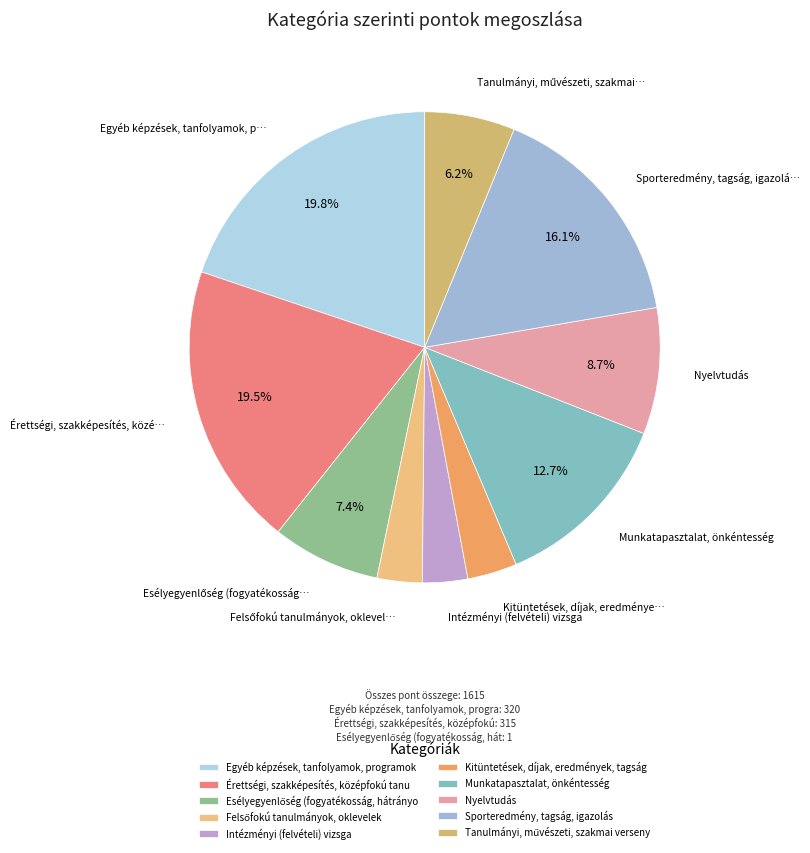

What is the smallest slice in the pie chart?

Felsőfokú tanulmányok, oklevelek